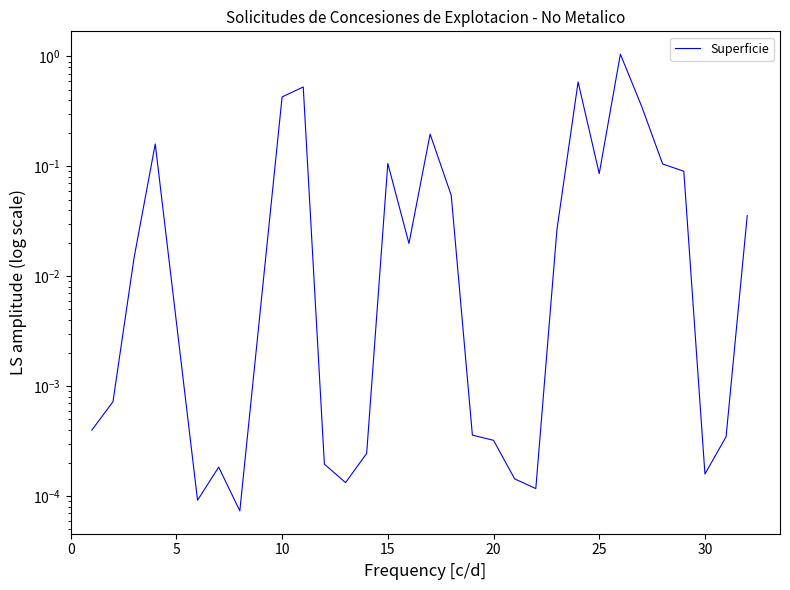

What is the average value?

0.1